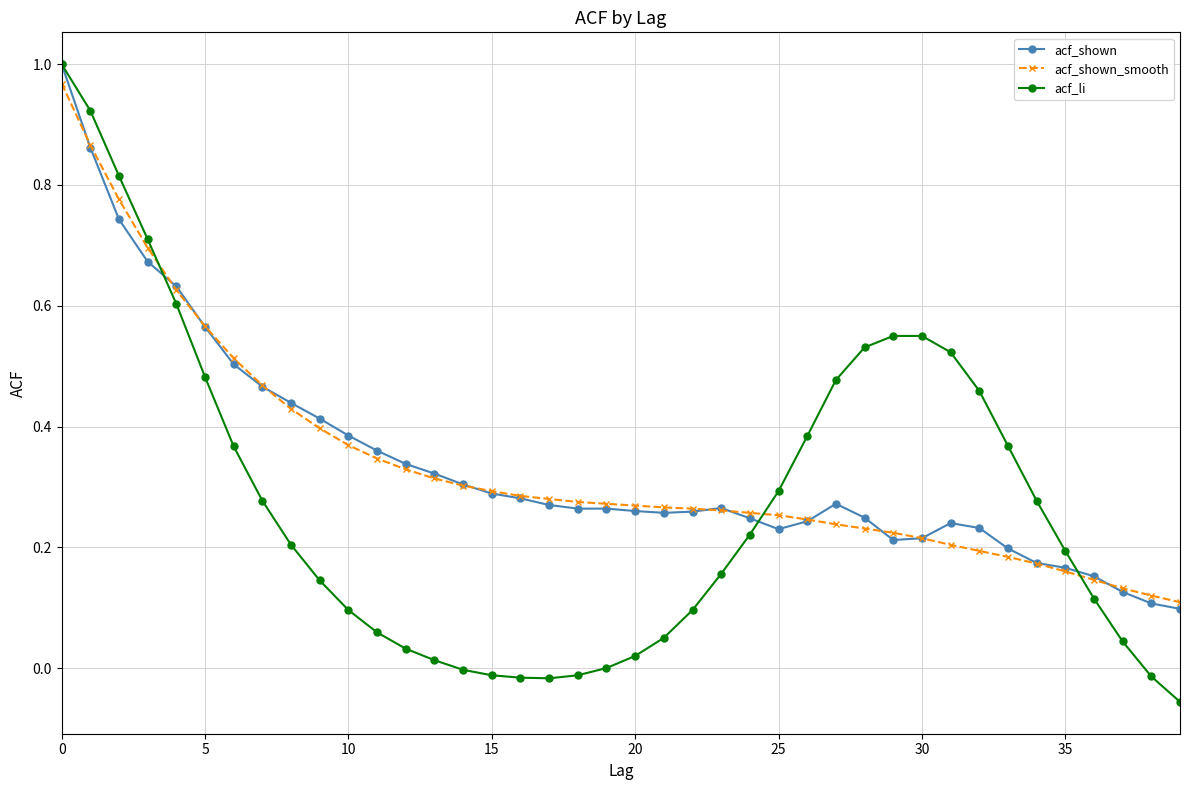

Which series has the largest range (max minus min)?

acf_li